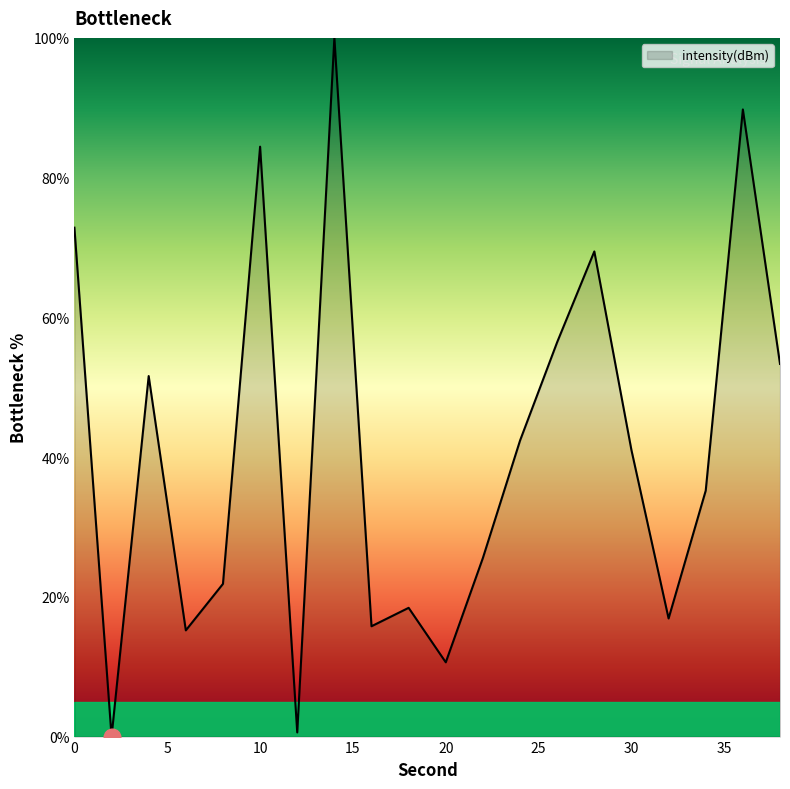

What is the sum of all values?

821.4